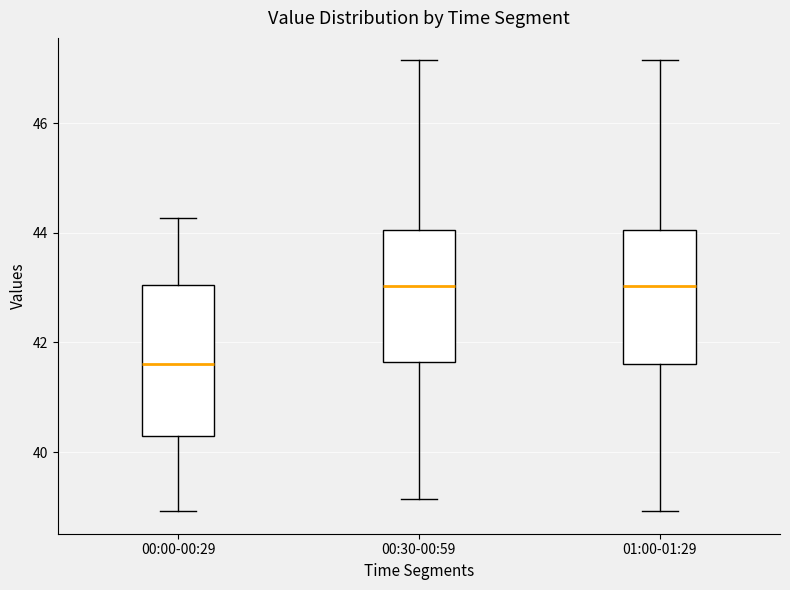

Reading left to right, read every box against the y-axis: the position of its median line, the range the box covers, and the ends of its whiskers. The values are not printed on the chart, so give them approximately, as read against the axis.

00:00-00:29: median 41.6, box 40.2 to 43.0, whiskers 39.0 to 44.2
00:30-00:59: median 43.0, box 41.6 to 44.0, whiskers 39.2 to 47.2
01:00-01:29: median 43.0, box 41.6 to 44.0, whiskers 39.0 to 47.2